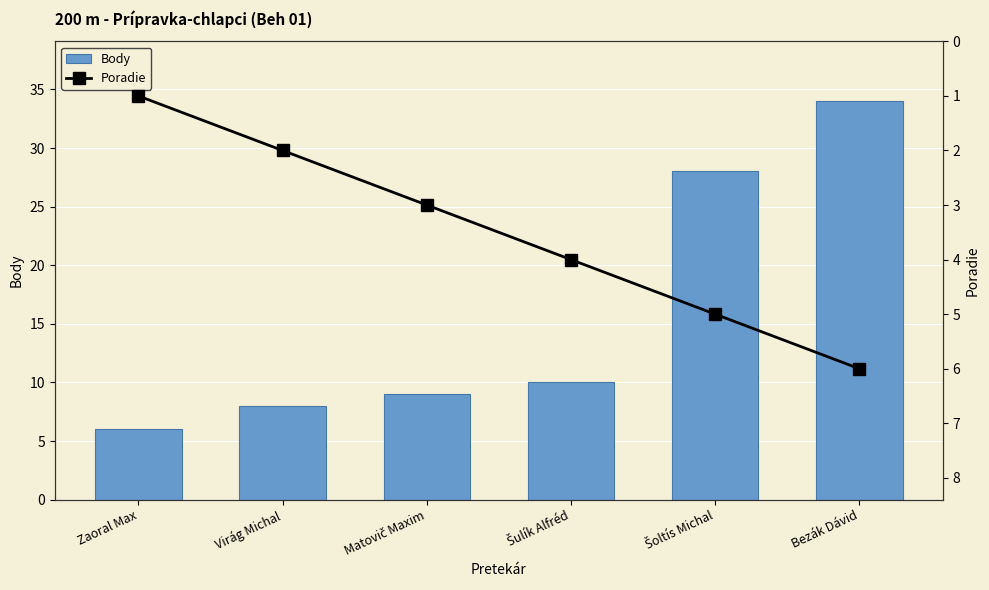

Which series has the widest spread of values?

Body